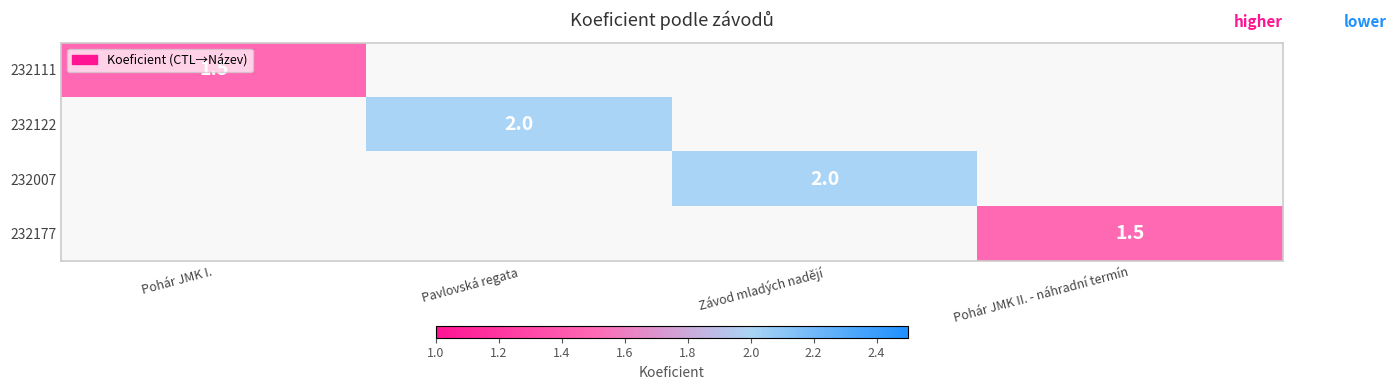

The value of 232122 at Pavlovská regata is 2.0. True or false?

True